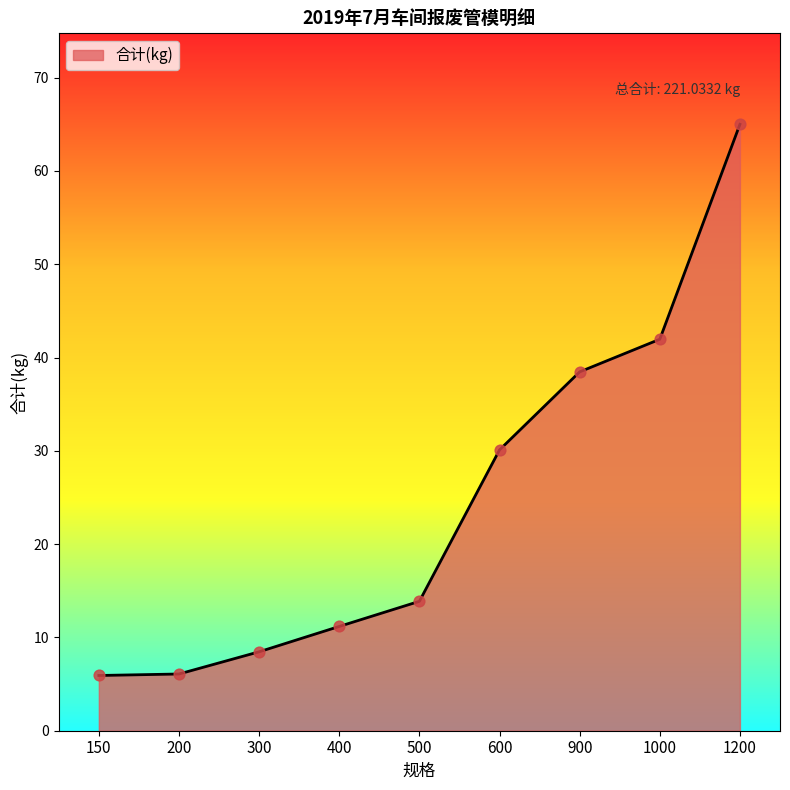

Which has a higher value, 1200 or 500?

1200